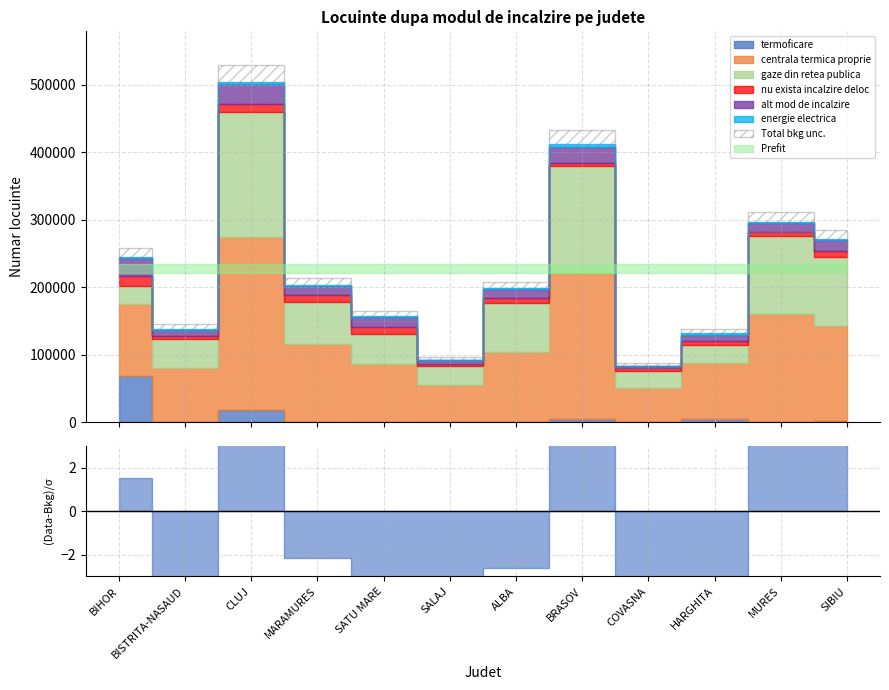

True or false: gaze din retea publica and centrala termica proprie cross at least once.

False